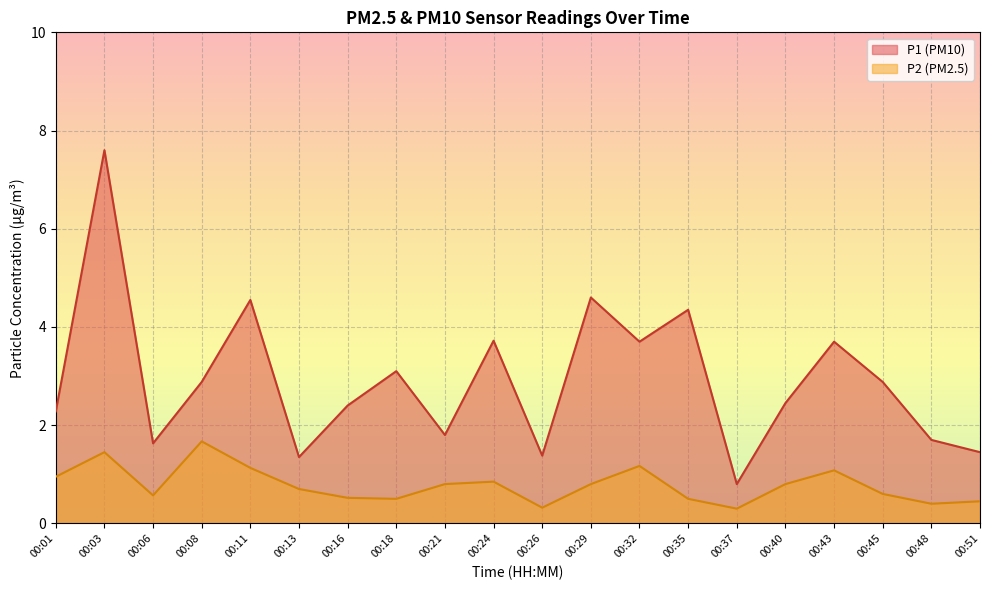

Which series changed the most between 00:03 and 00:29?

P1 (PM10)